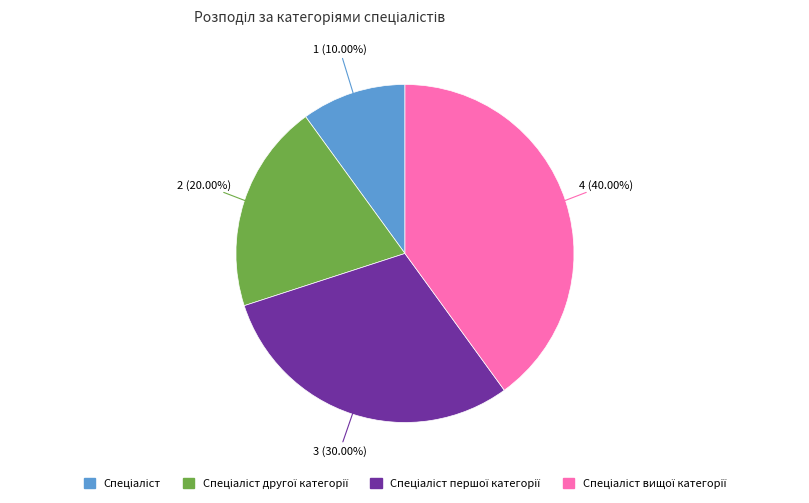

Is there any slice that represents more than half of the pie?

No